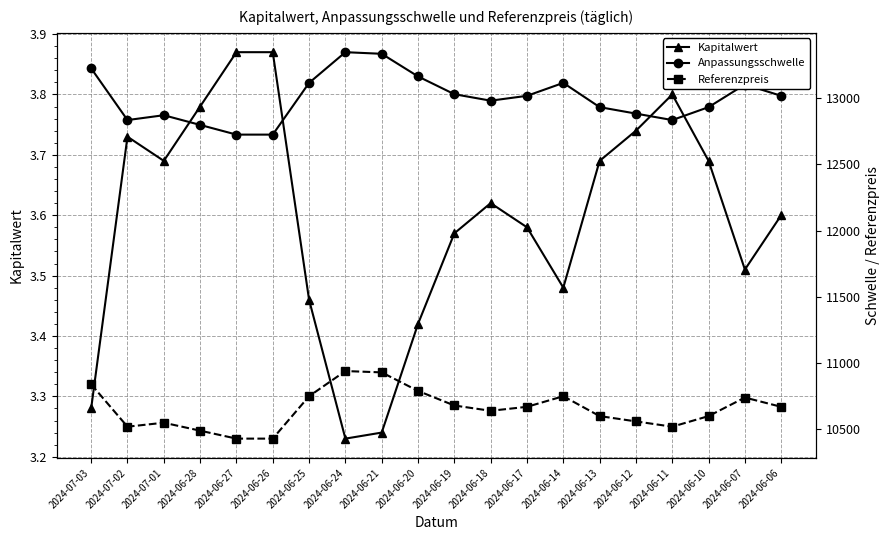

Reading left to right, transcribe all the data shown in this chart.

Kapitalwert: 2024-07-03=3.3	2024-07-02=3.7	2024-07-01=3.7	2024-06-28=3.8	2024-06-27=3.9	2024-06-26=3.9	2024-06-25=3.5	2024-06-24=3.2	2024-06-21=3.2	2024-06-20=3.4	2024-06-19=3.6	2024-06-18=3.6	2024-06-17=3.6	2024-06-14=3.5	2024-06-13=3.7	2024-06-12=3.7	2024-06-11=3.8	2024-06-10=3.7	2024-06-07=3.5	2024-06-06=3.6
Anpassungsschwelle: 2024-07-03=13224.8	2024-07-02=12834.4	2024-07-01=12871.0	2024-06-28=12797.8	2024-06-27=12724.6	2024-06-26=12724.6	2024-06-25=13115.0	2024-06-24=13346.8	2024-06-21=13334.6	2024-06-20=13163.8	2024-06-19=13029.6	2024-06-18=12980.8	2024-06-17=13017.4	2024-06-14=13115.0	2024-06-13=12932.0	2024-06-12=12883.2	2024-06-11=12834.4	2024-06-10=12932.0	2024-06-07=13102.8	2024-06-06=13017.4
Referenzpreis: 2024-07-03=10840.0	2024-07-02=10520.0	2024-07-01=10550.0	2024-06-28=10490.0	2024-06-27=10430.0	2024-06-26=10430.0	2024-06-25=10750.0	2024-06-24=10940.0	2024-06-21=10930.0	2024-06-20=10790.0	2024-06-19=10680.0	2024-06-18=10640.0	2024-06-17=10670.0	2024-06-14=10750.0	2024-06-13=10600.0	2024-06-12=10560.0	2024-06-11=10520.0	2024-06-10=10600.0	2024-06-07=10740.0	2024-06-06=10670.0